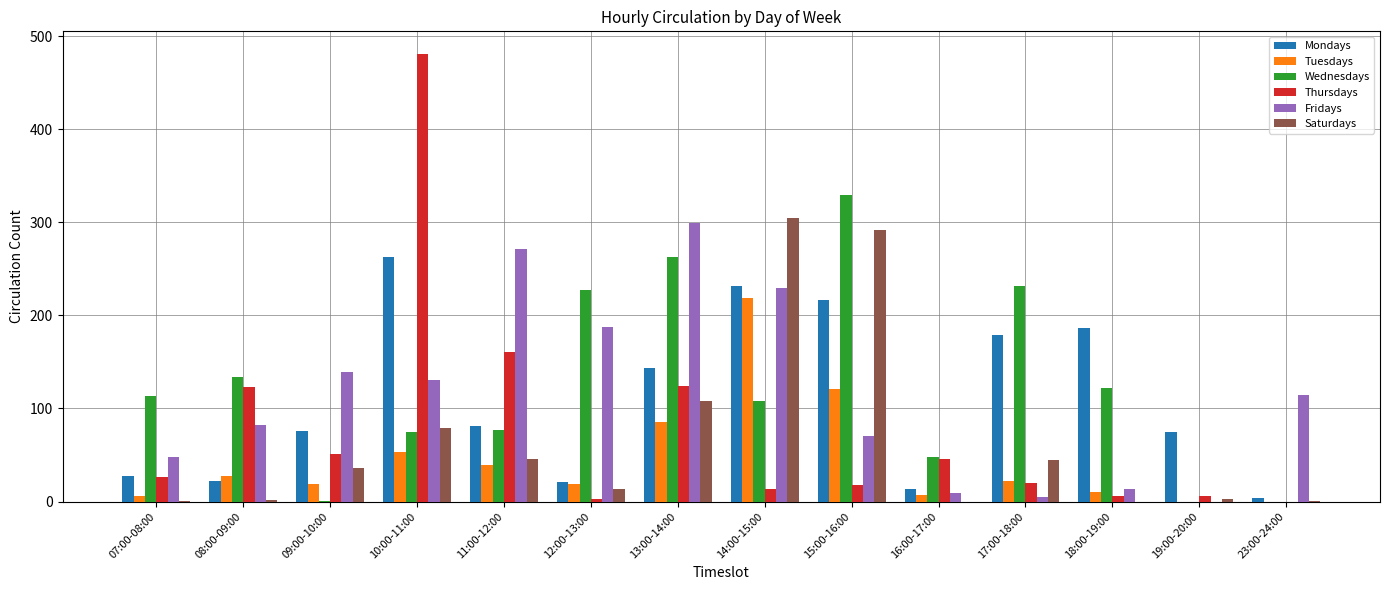

Where is Saturdays nearest to the value 152?

13:00-14:00